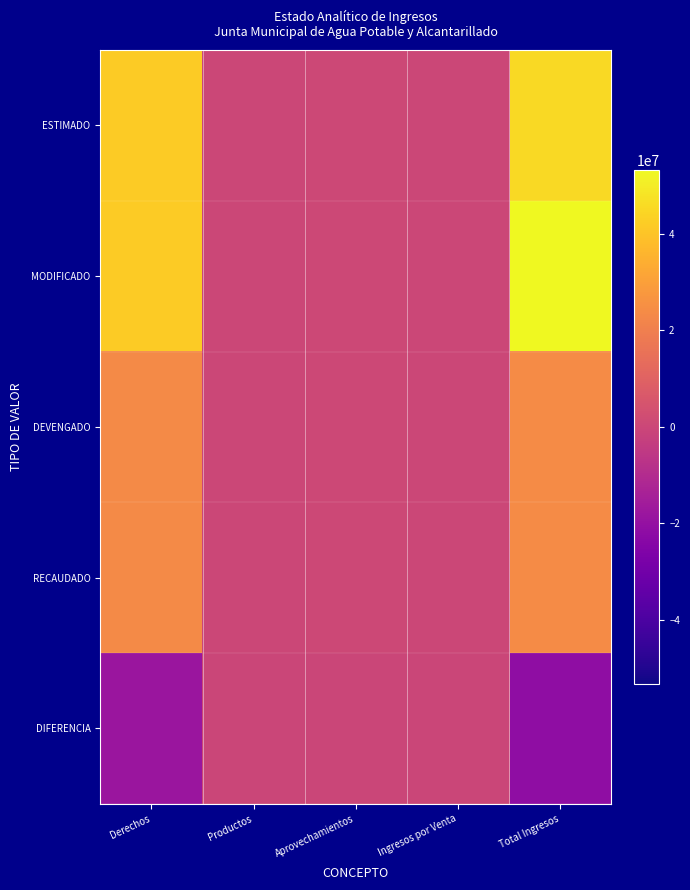

What is the greatest value displayed?

53279482.0